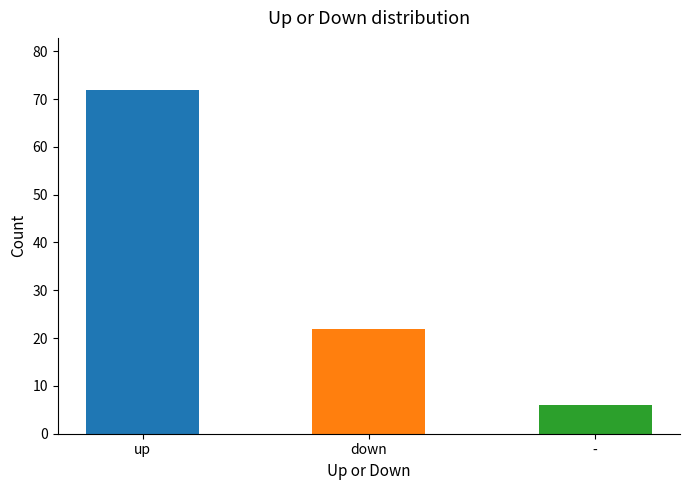

Does the chart contain stacked bars?

No